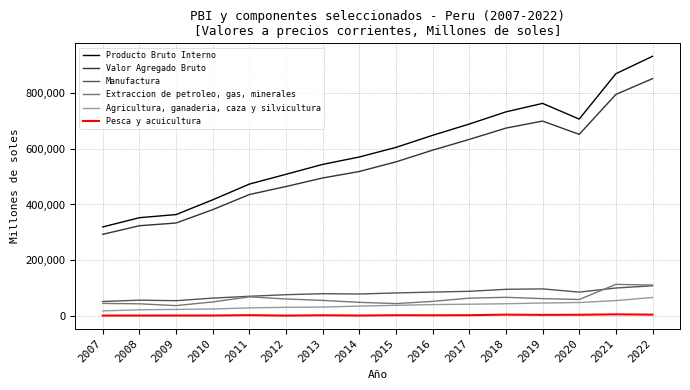

What is the lowest value of the Extraccion de petroleo, gas, minerales series?

38026